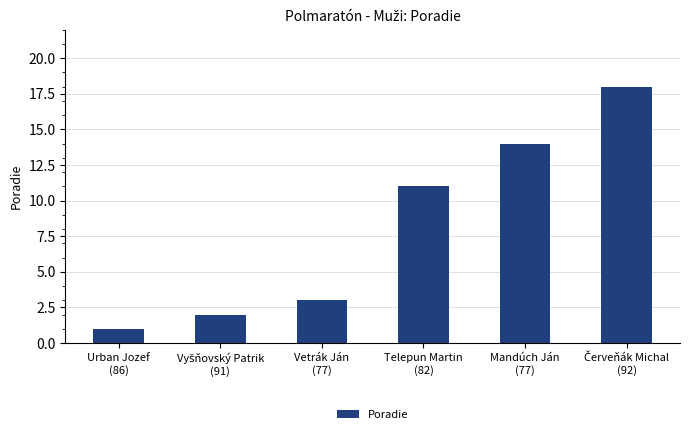

What is the average value?

8